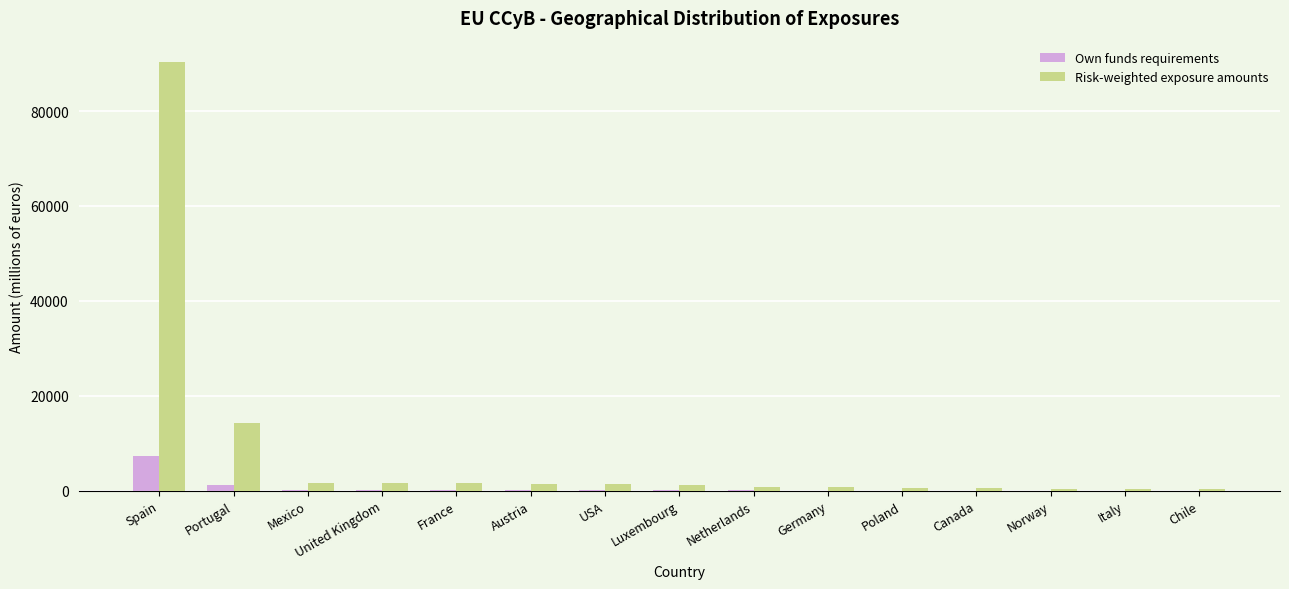

What is the sum of all Own funds requirements values?

9377.0